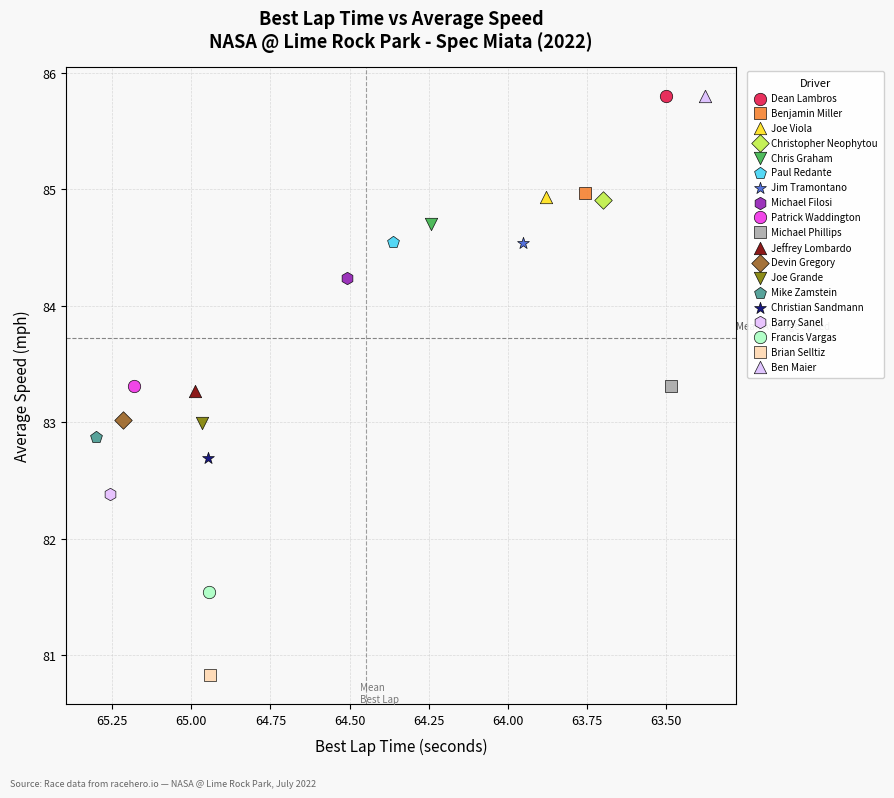

What are all the series names shown in the legend?

Dean Lambros, Benjamin Miller, Joe Viola, Christopher Neophytou, Chris Graham, Paul Redante, Jim Tramontano, Michael Filosi, Patrick Waddington, Michael Phillips, Jeffrey Lombardo, Devin Gregory, Joe Grande, Mike Zamstein, Christian Sandmann, Barry Sanel, Francis Vargas, Brian Selltiz, Ben Maier